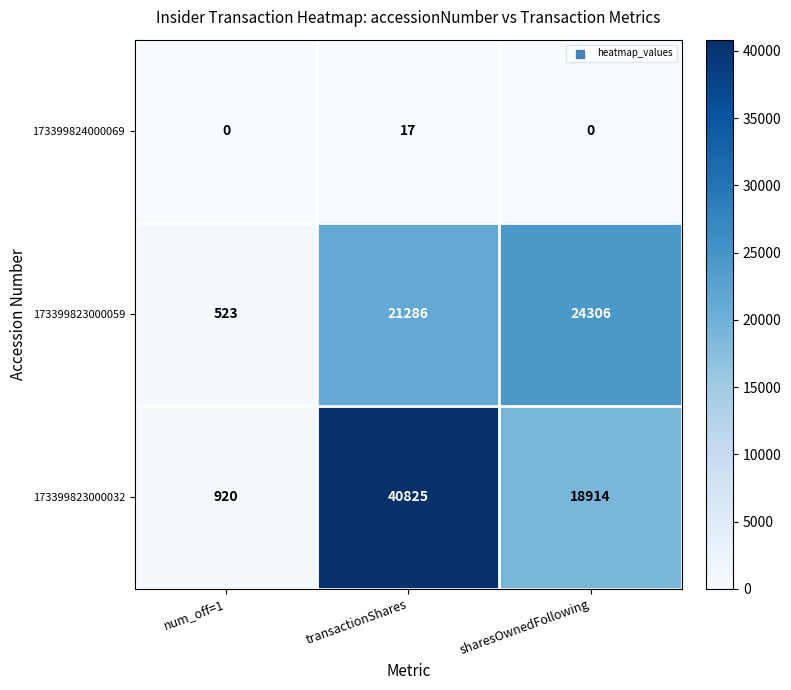

How many categories are shown in the chart?

3